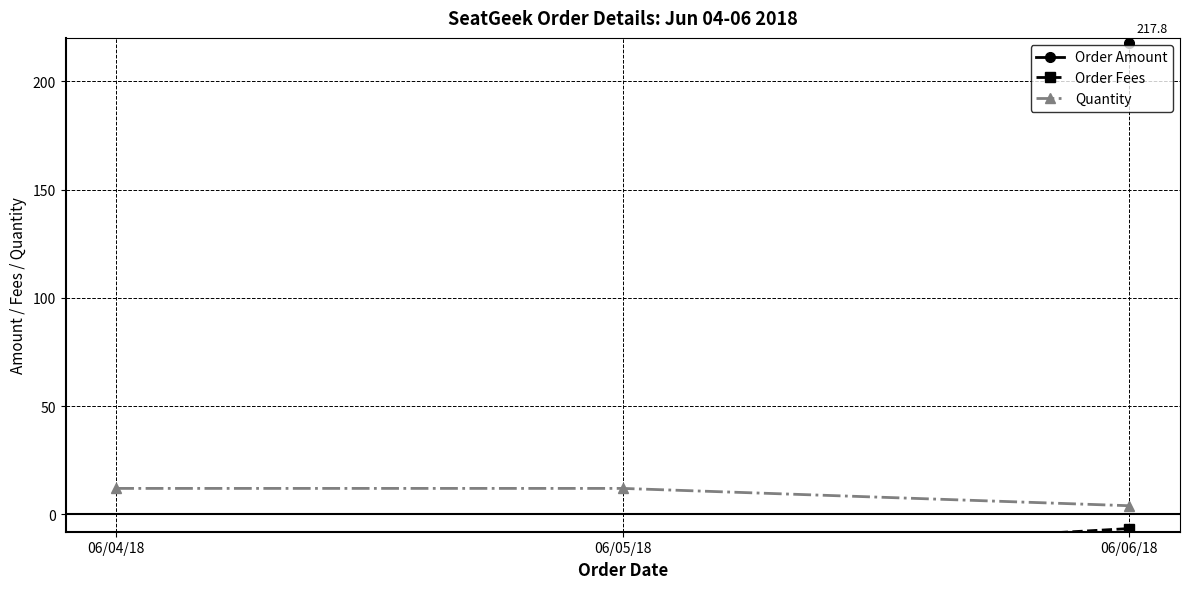

What are all the series names shown in the legend?

Order Amount, Order Fees, Quantity